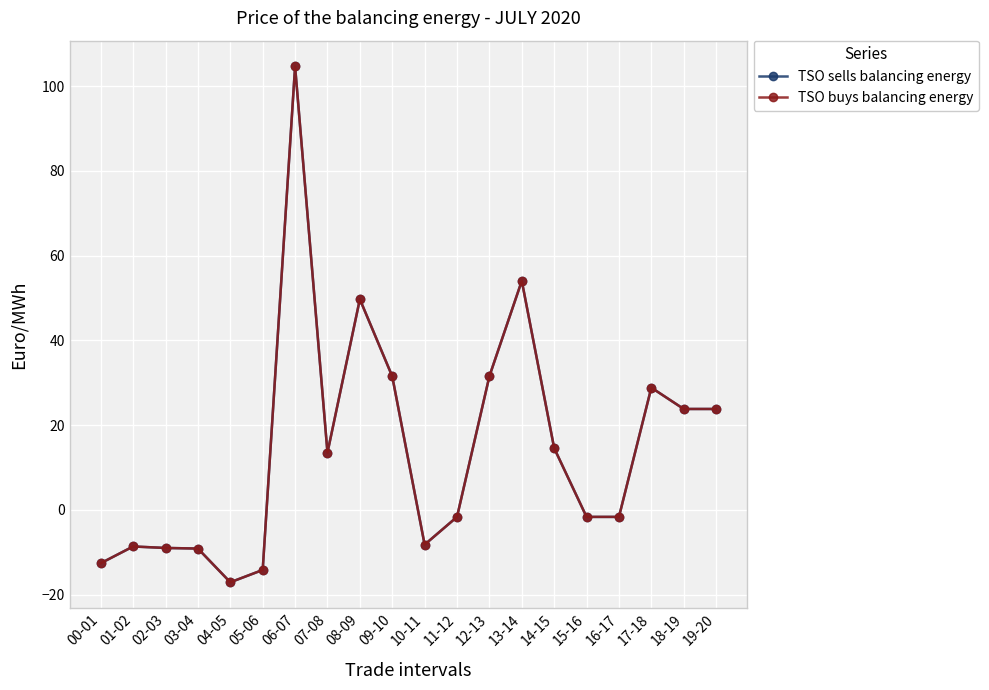

True or false: TSO buys balancing energy and TSO sells balancing energy cross at least once.

False